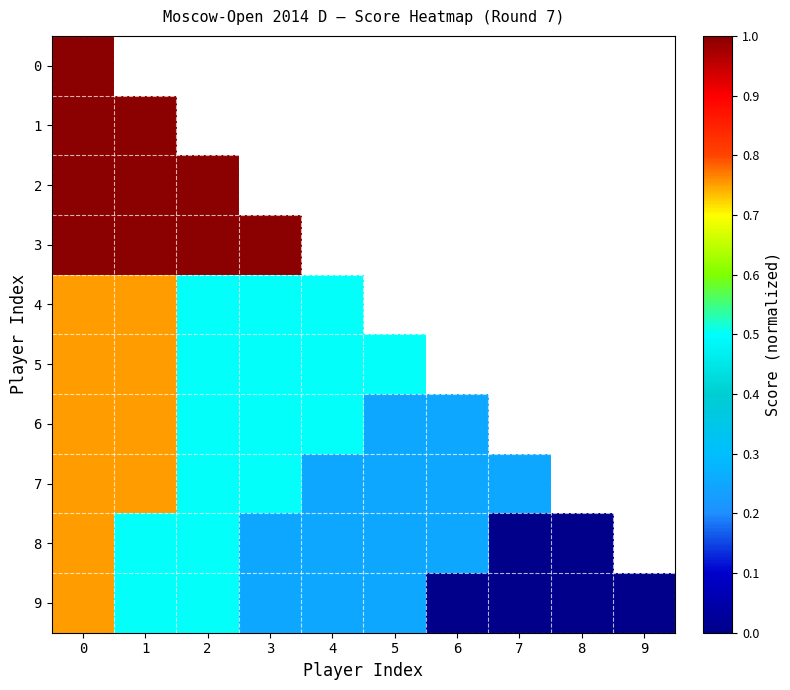

What is the difference between the 8 values at 0 and 2?

0.2